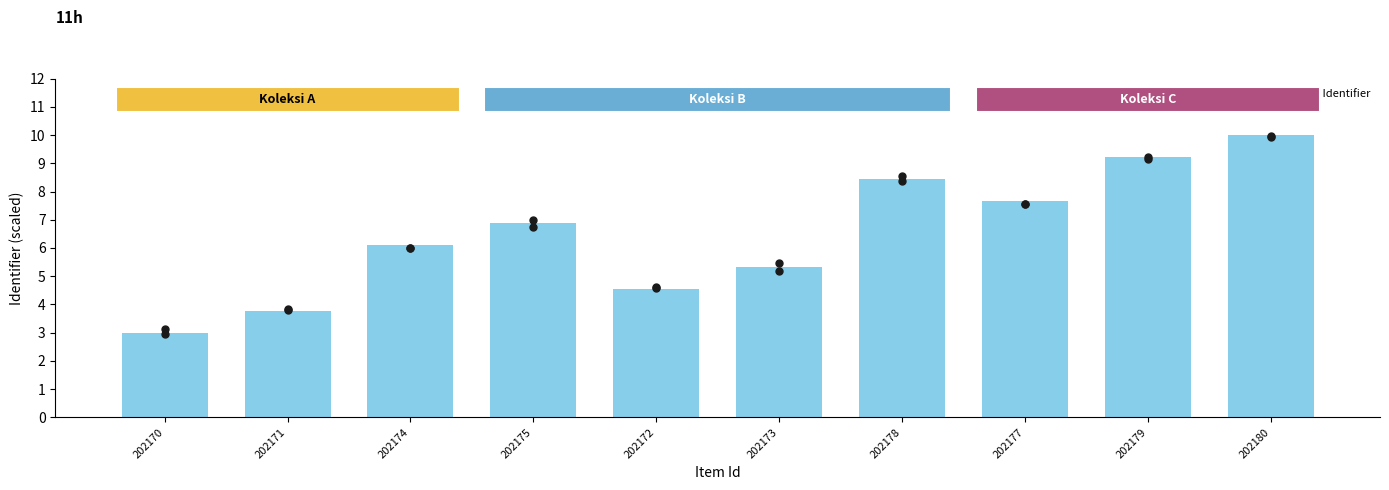

What is the ratio of the value at 202171 to the value at 202179?

0.4